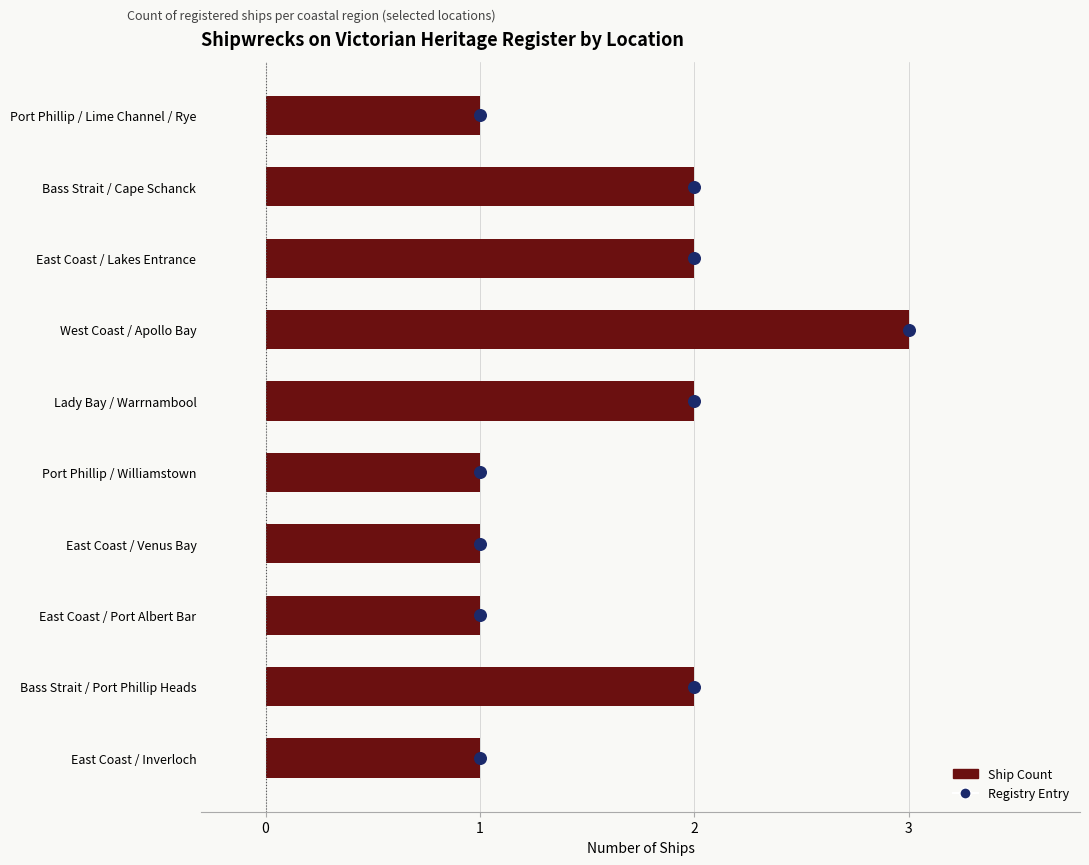

Which series has the largest total across all categories?

Registry Entry